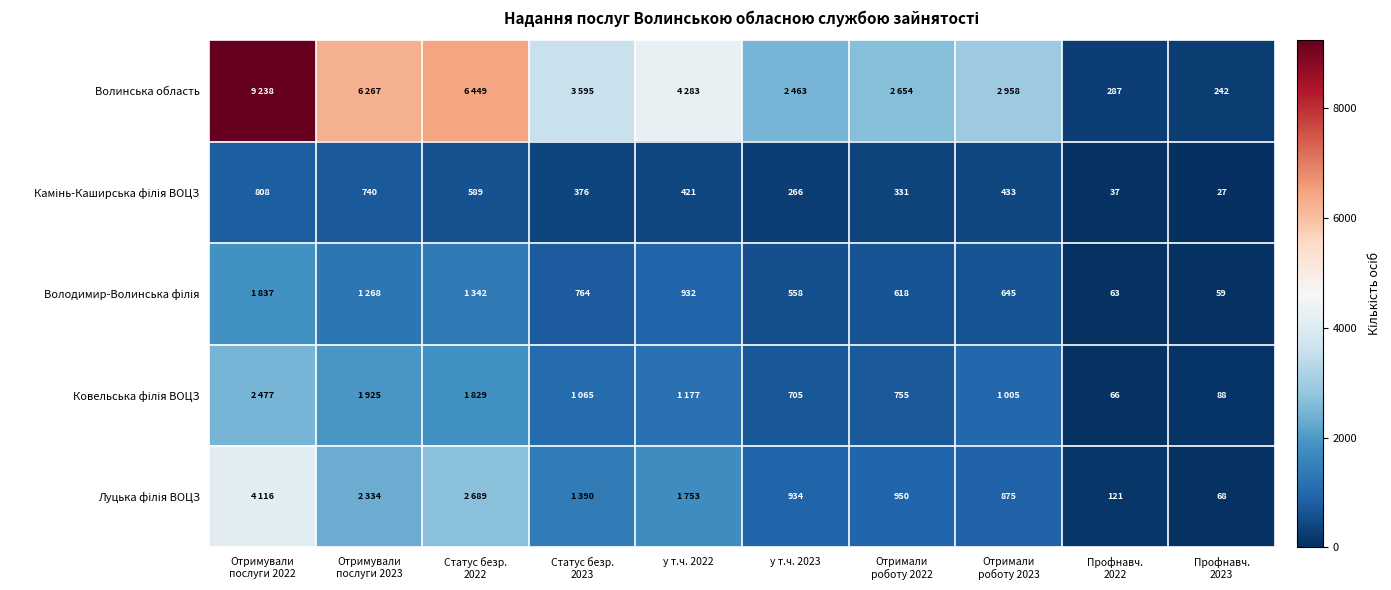

At Статус безр. 2023, list the series in order from smallest to largest.

Камінь-Каширська філія ВОЦЗ, Володимир-Волинська філія, Ковельська філія ВОЦЗ, Луцька філія ВОЦЗ, Волинська область